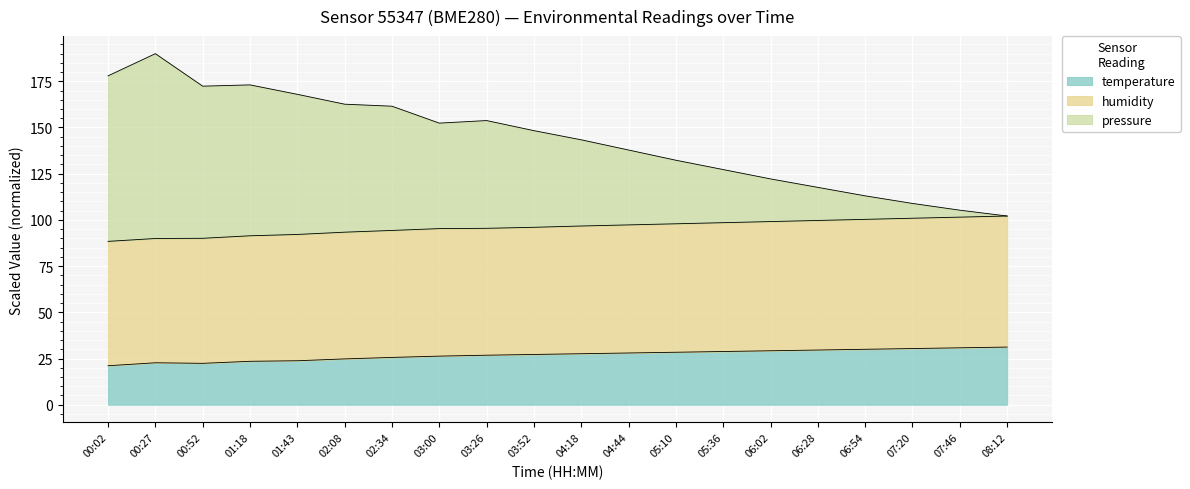

Is it true that temperature equals 36.1 at 02:08?

False